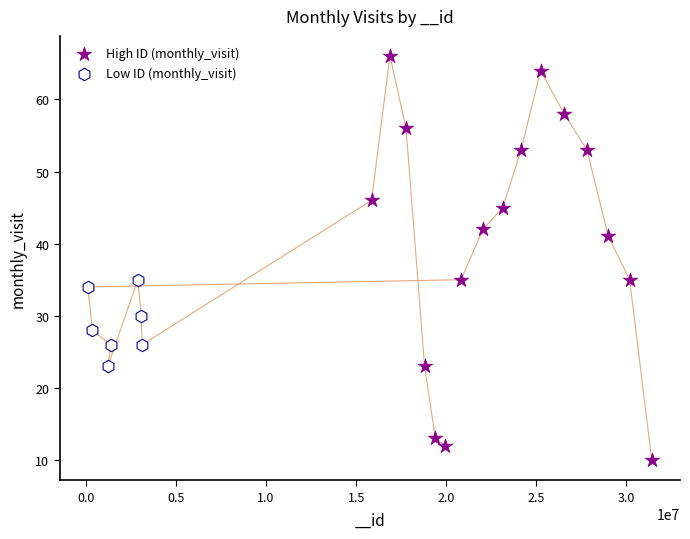

Which series has the widest spread of Y values?

High ID (monthly_visit)